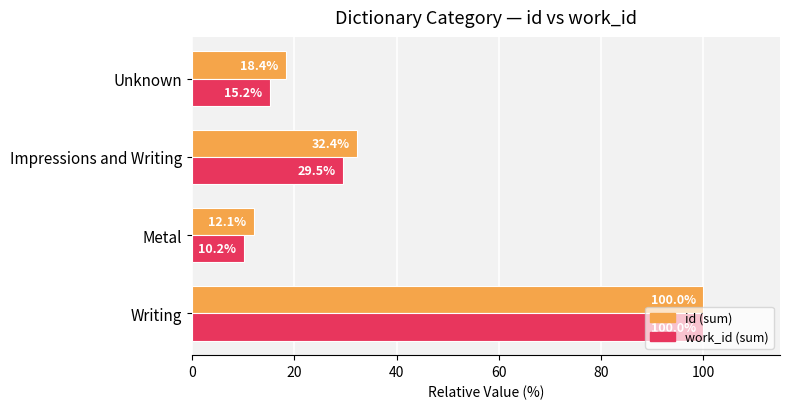

What is the maximum value shown in the chart?

100.0